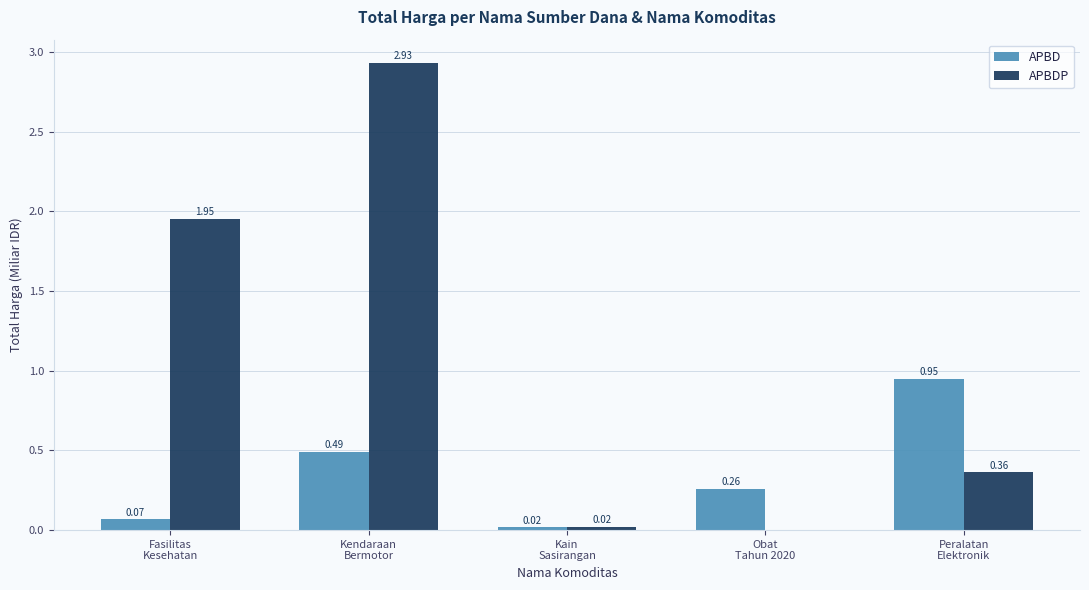

Which series has the largest total across all categories?

APBDP